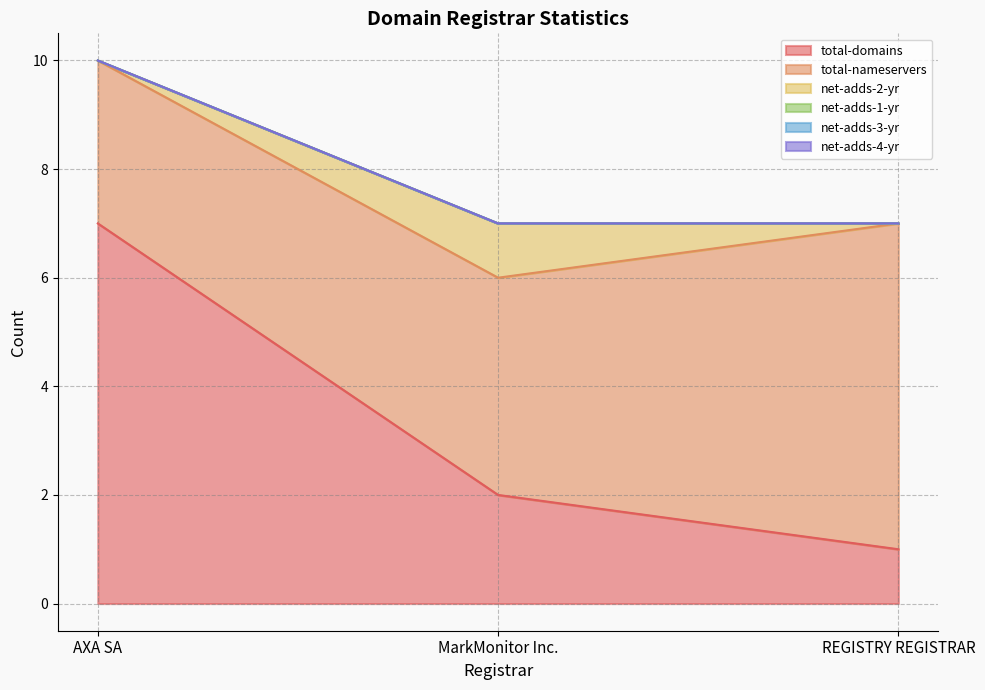

What is the sum of all total-domains values?

10